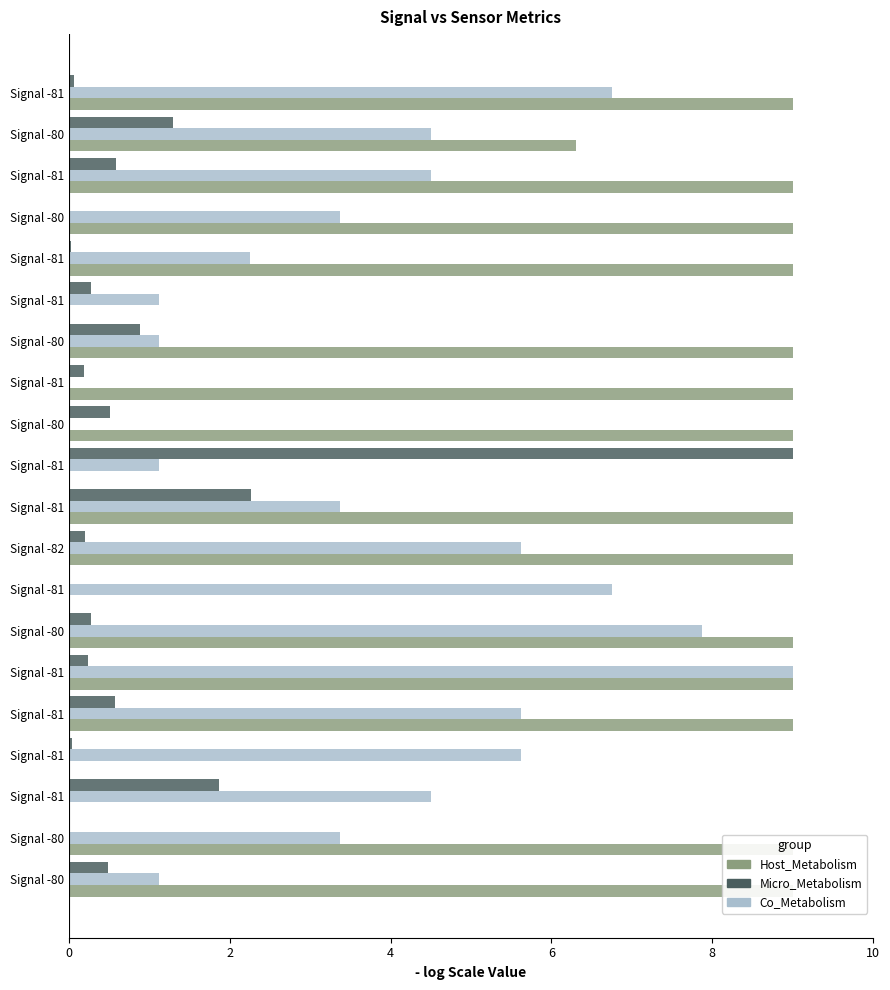

What is the approximate value of Temp at 17?

4.5